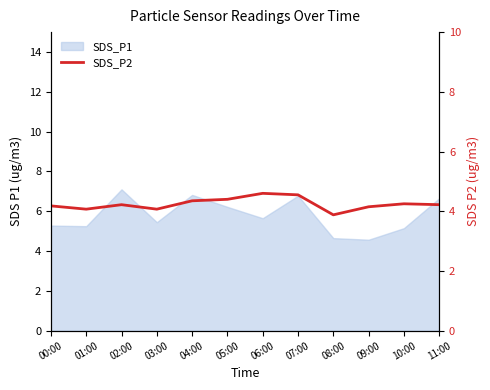

What value does the data have at 06:00?

4.6